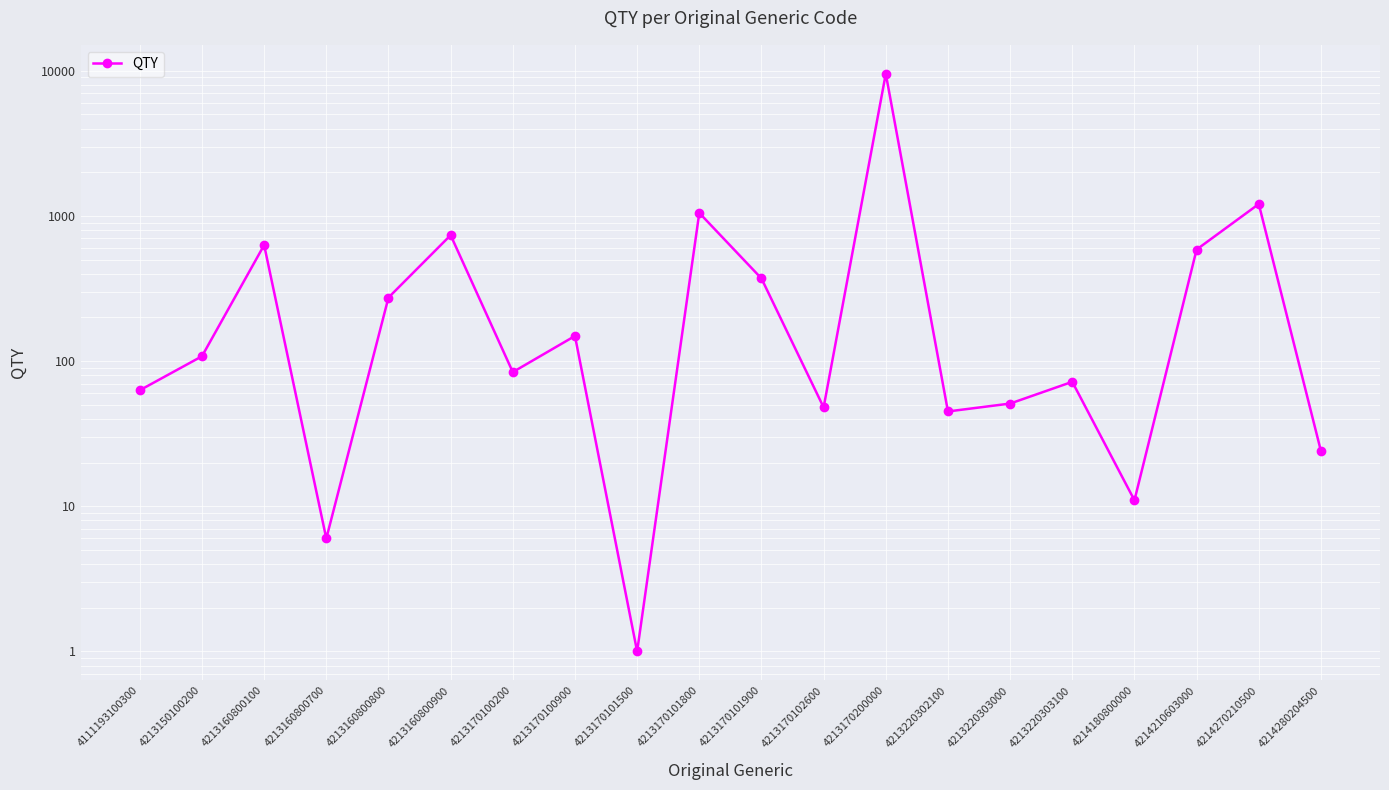

At which label does the data first exceed 108?

4213160800100